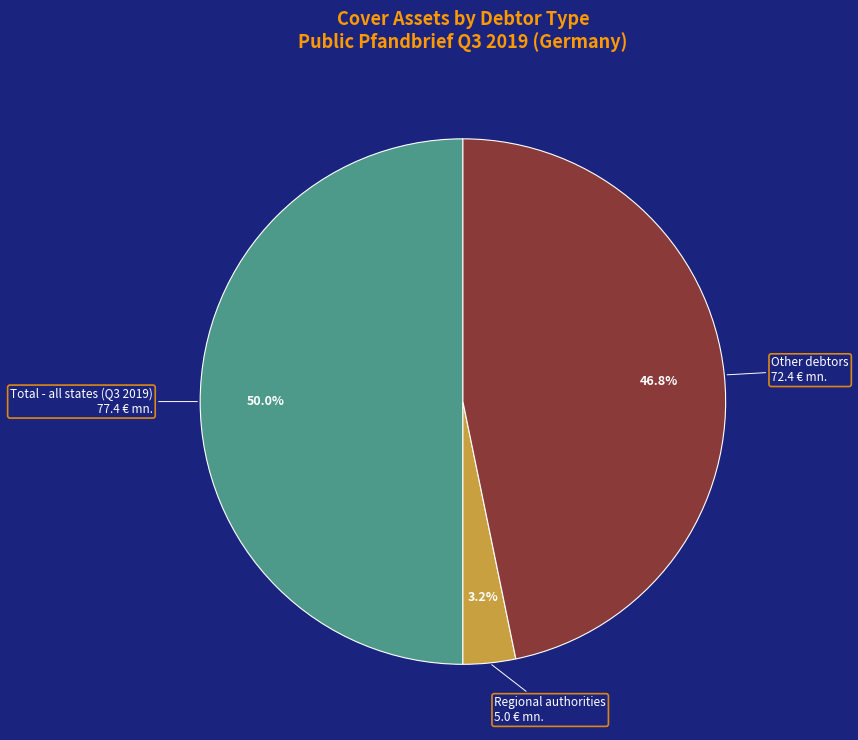

Count the number of slices in the pie.

3